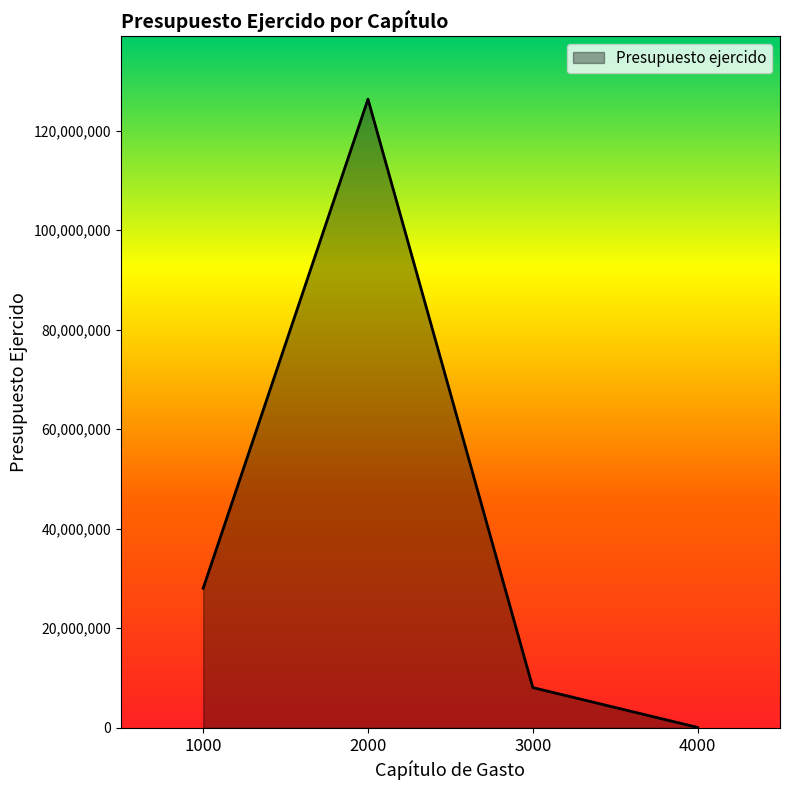

What is the difference between the maximum and minimum values?

126226792.0